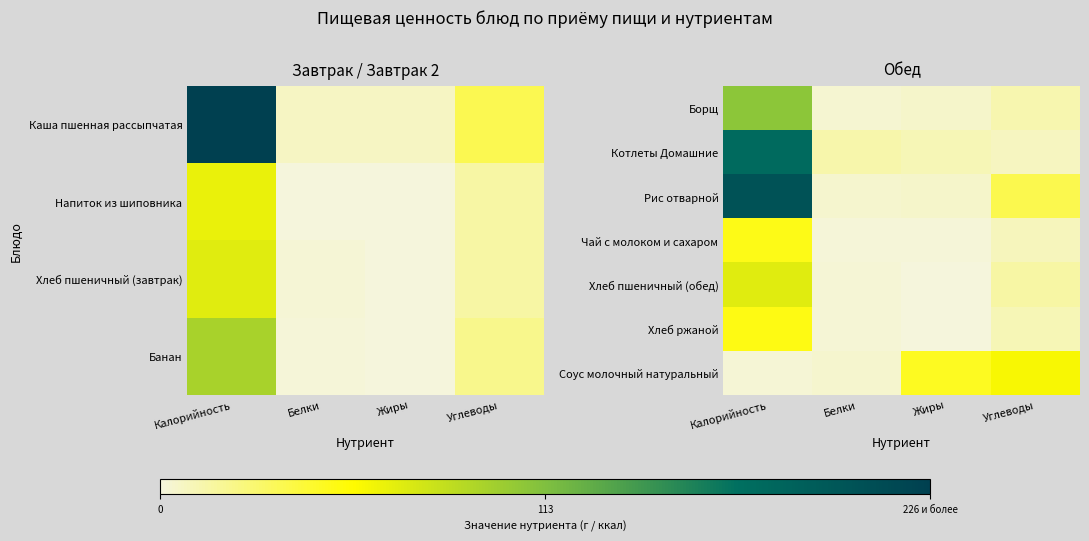

At which category is the sum across all series the highest?

Калорийность